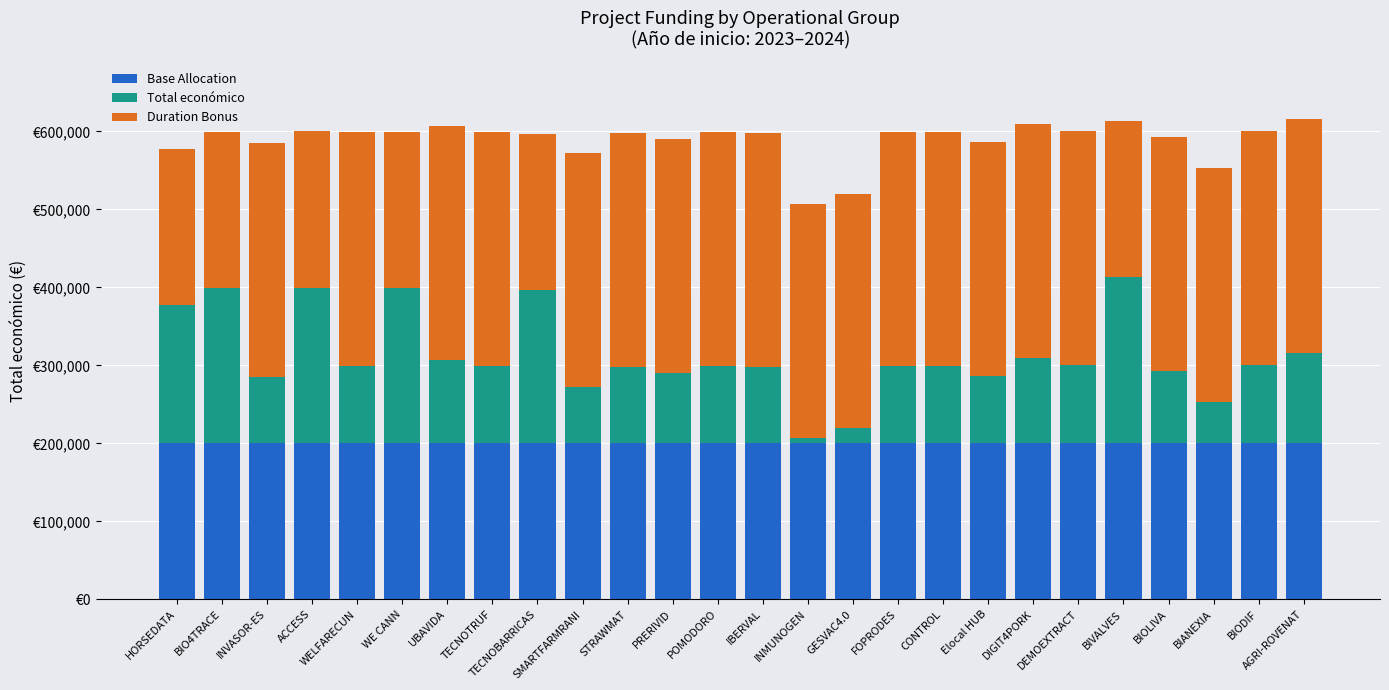

List the series in order of their overall mean, highest first.

Duration Bonus, Base Allocation, Total económico